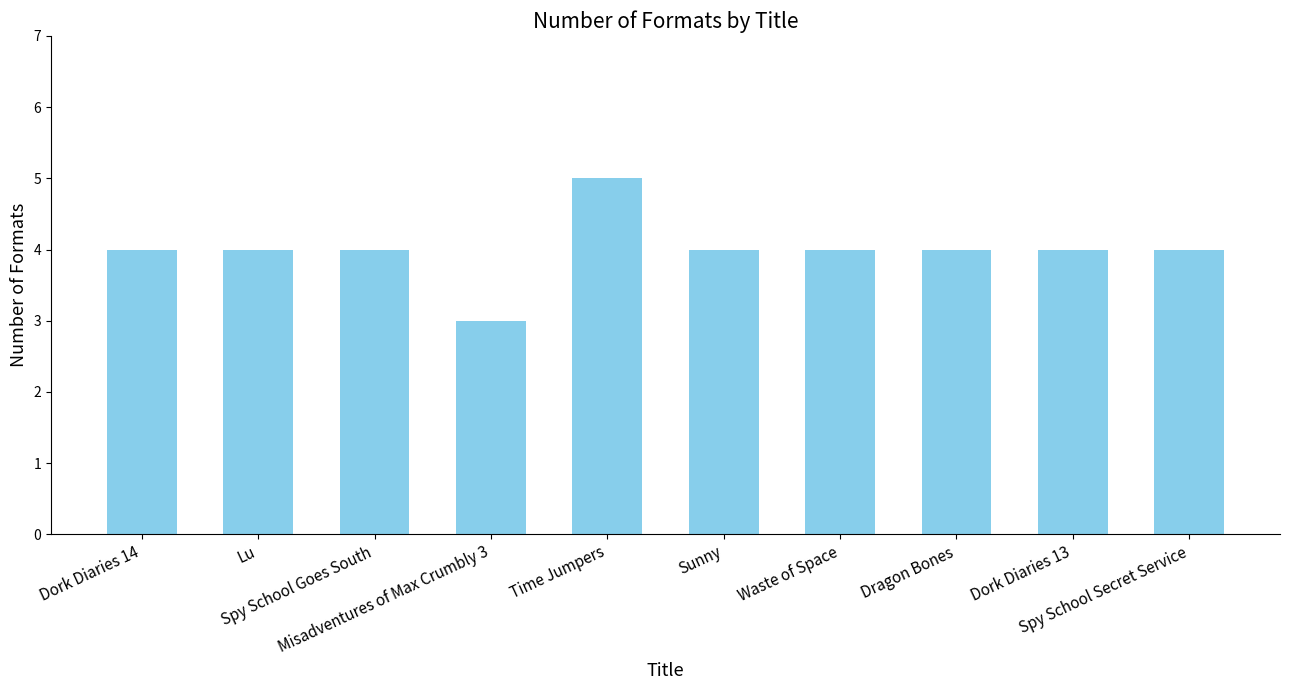

What is the approximate value at Spy School Goes South?

4